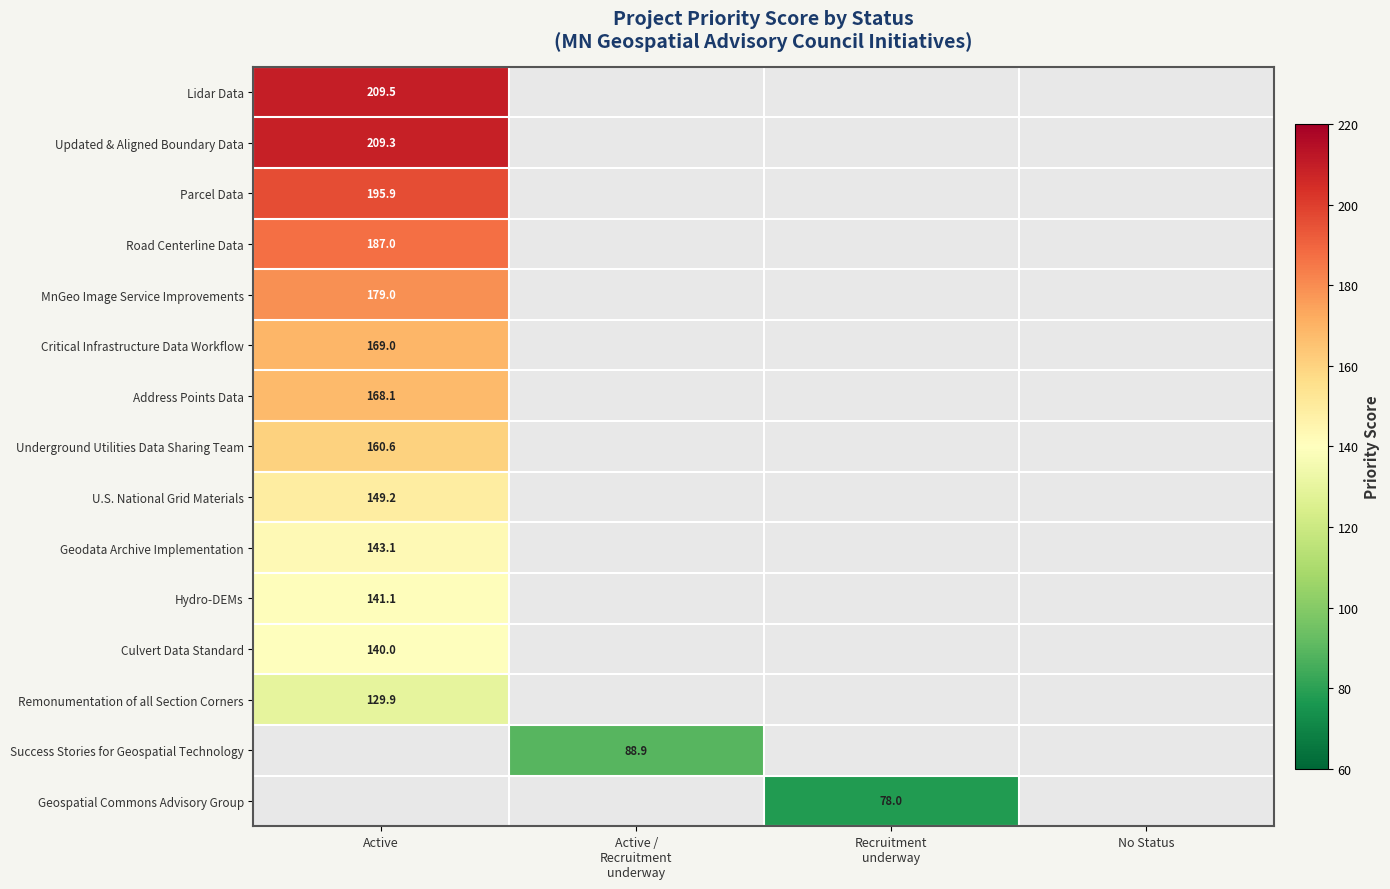

What is the spread (max minus min) of values at Active?

79.6